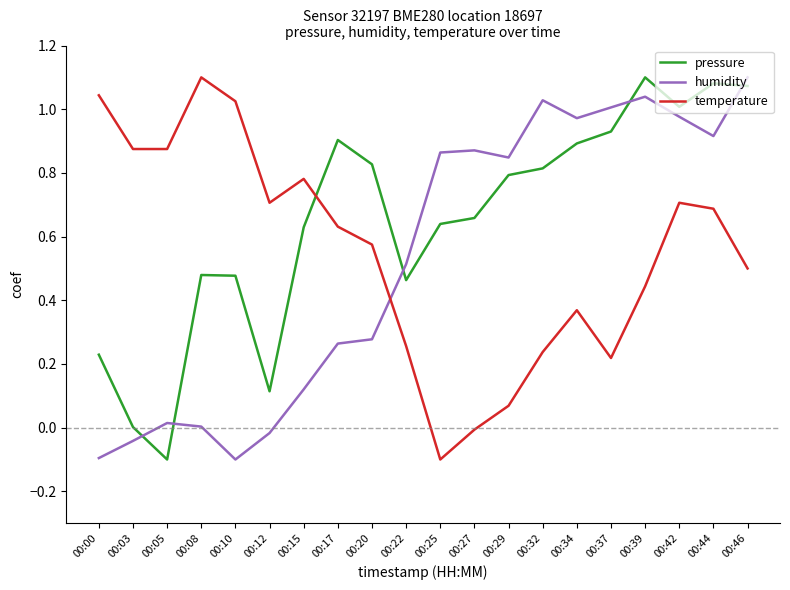

How many lines are shown in the chart?

3